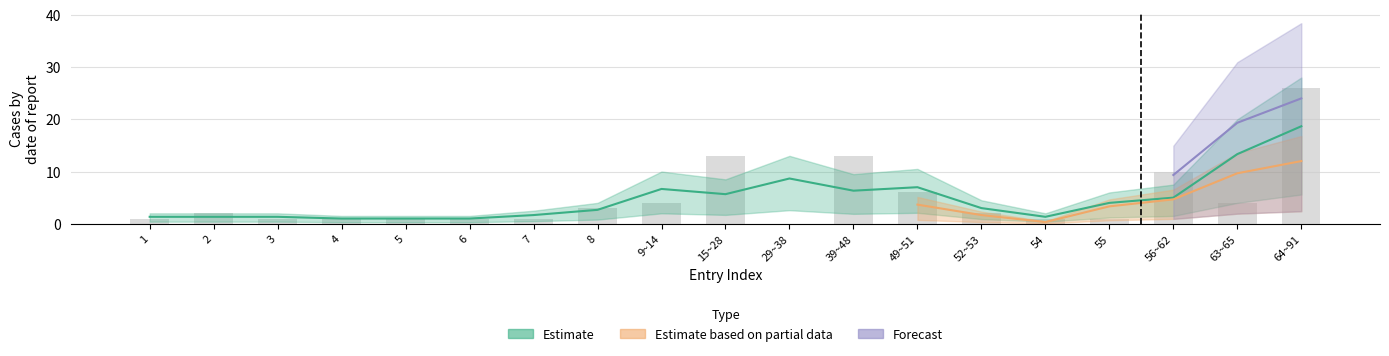

How many data points in col_7_total are less than 2?

9